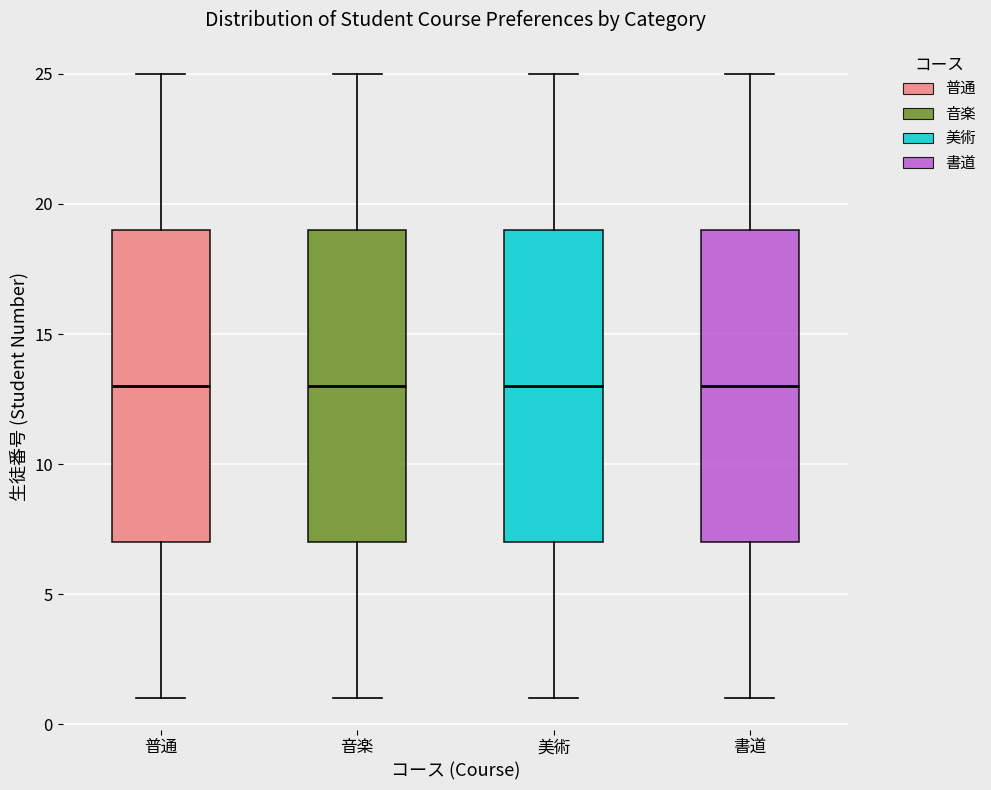

Reading left to right, read every box against the y-axis: the position of its median line, the range the box covers, and the ends of its whiskers. The values are not printed on the chart, so give them approximately, as read against the axis.

普通: median 13, box 7 to 19, whiskers 1 to 25
音楽: median 13, box 7 to 19, whiskers 1 to 25
美術: median 13, box 7 to 19, whiskers 1 to 25
書道: median 13, box 7 to 19, whiskers 1 to 25